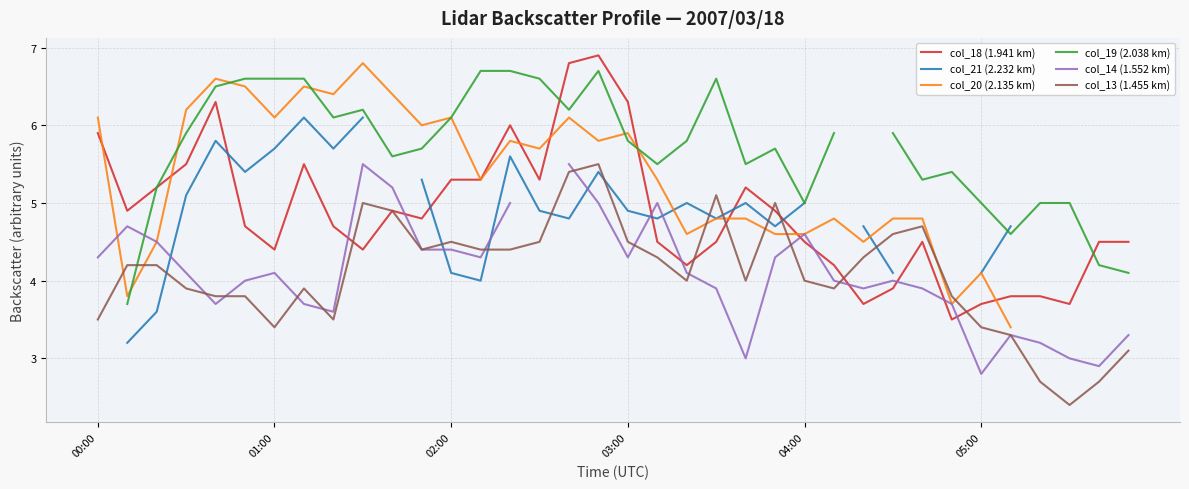

At how many categories does at least one series exceed 3?

36